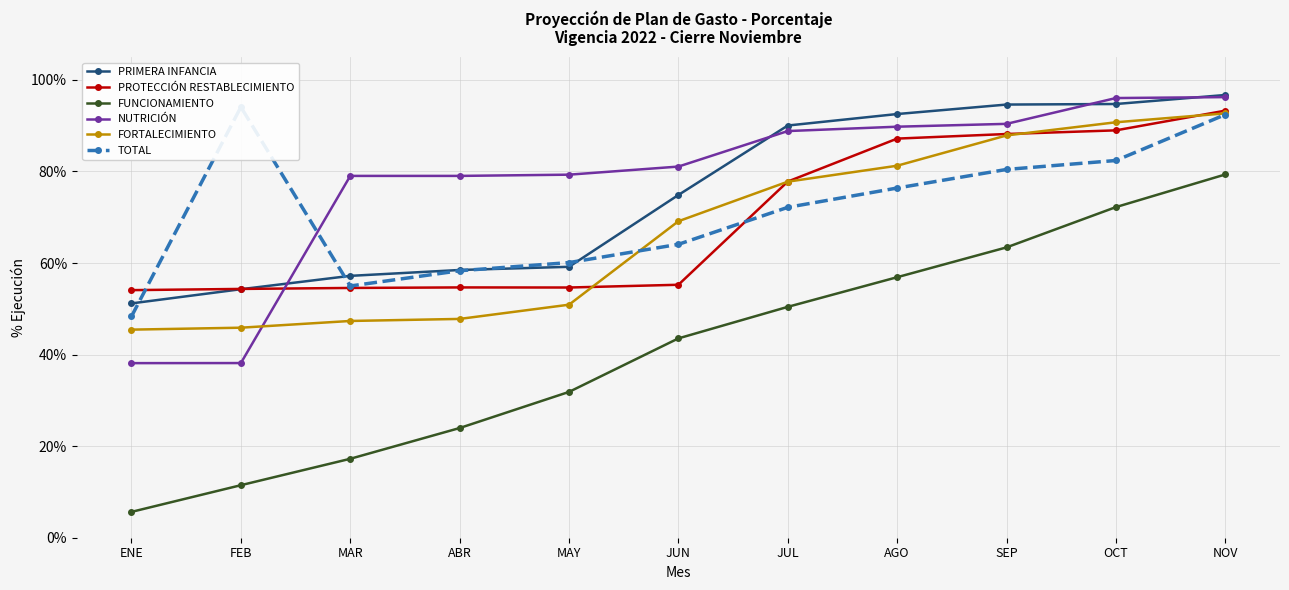

At which label does FORTALECIMIENTO reach its peak?

NOV